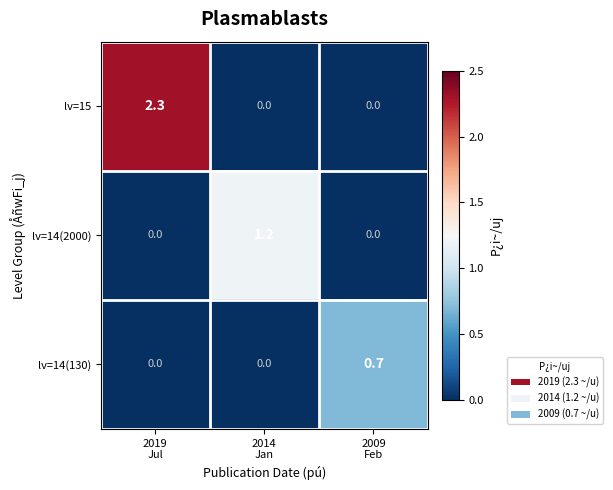

List the series in order of their peak value, highest first.

lv=15, lv=14(2000), lv=14(130)